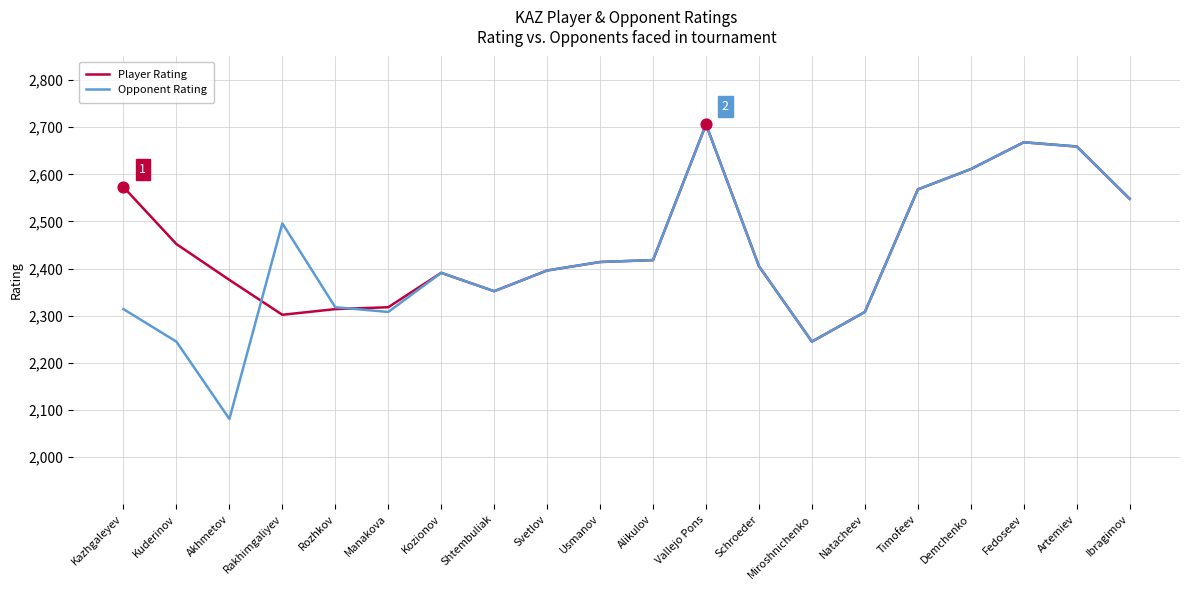

At how many categories does at least one series exceed 2151?

20